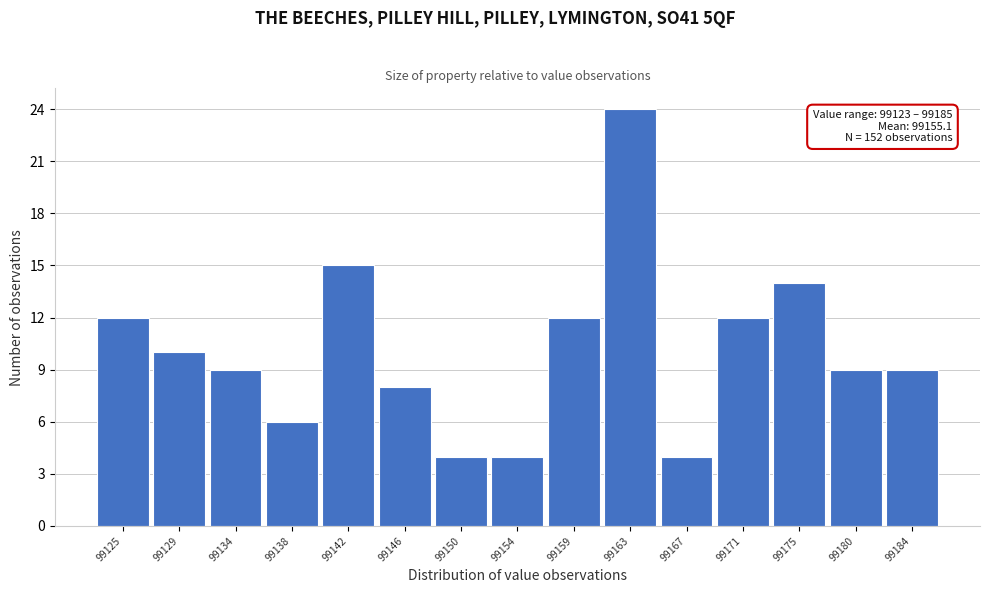

Over which range of the x-axis is the bar tallest?

99160.5 to 99165.0